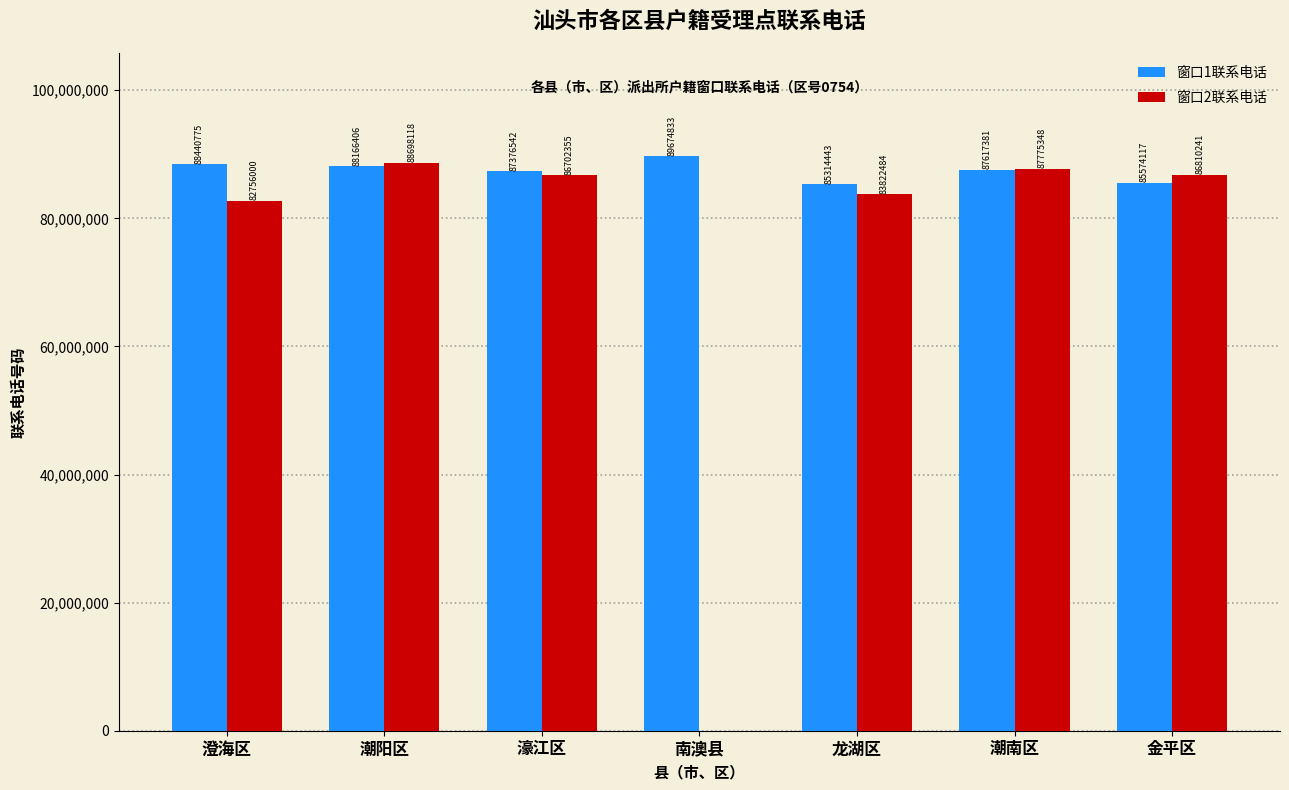

Which category has the highest value in the 窗口2联系电话 series?

潮阳区